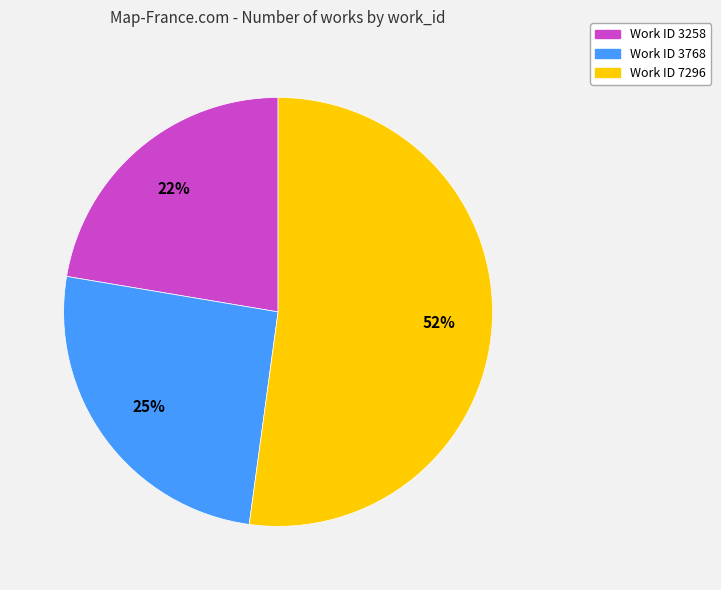

How many slices are in this pie chart?

3